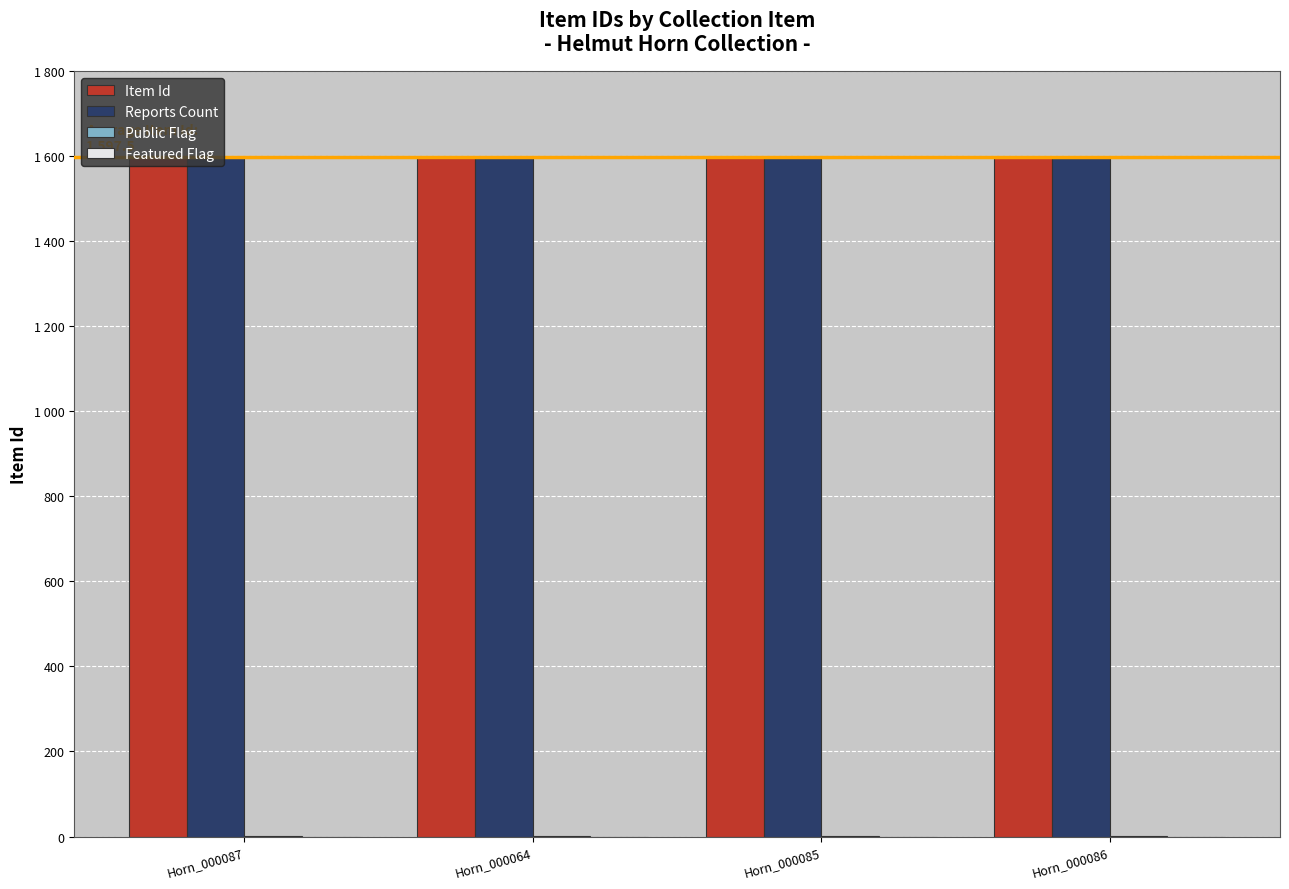

Reading left to right, list all the values displayed in this chart.

Item Id: Horn_000087=1599	Horn_000064=1596	Horn_000085=1597	Horn_000086=1598
Reports Count: Horn_000087=1599	Horn_000064=1596	Horn_000085=1597	Horn_000086=1598
Public Flag: Horn_000087=1	Horn_000064=1	Horn_000085=1	Horn_000086=1
Featured Flag: Horn_000087=0	Horn_000064=0	Horn_000085=0	Horn_000086=0